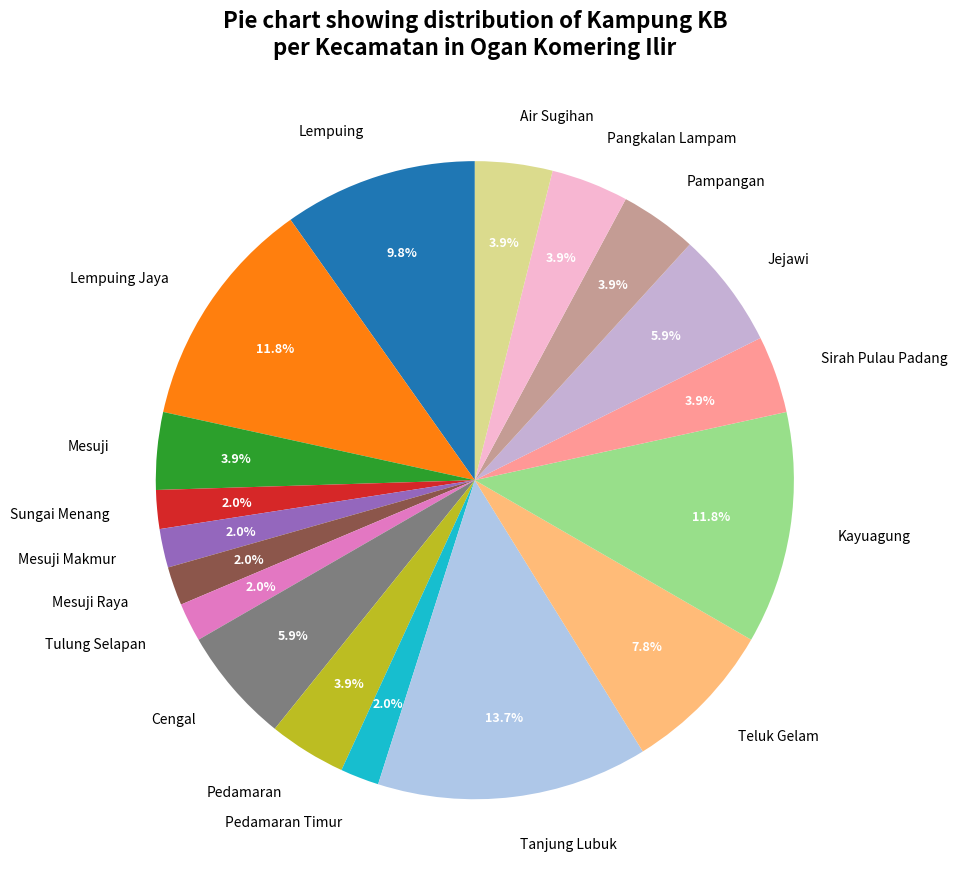

To the nearest percent, what percentage of the pie is Cengal?

6%